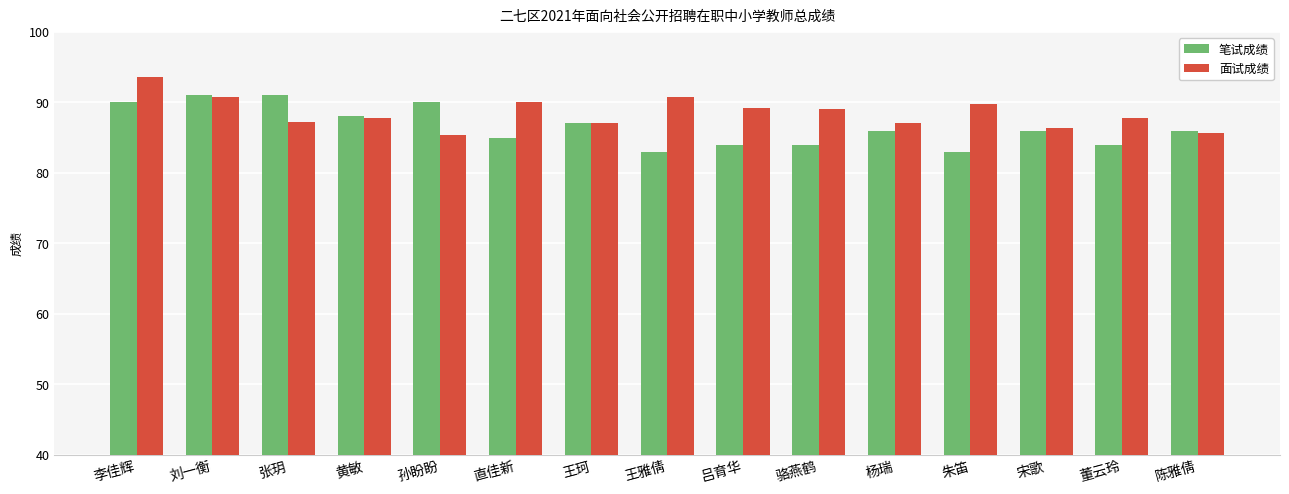

List the series in order of their peak value, lowest first.

笔试成绩, 面试成绩